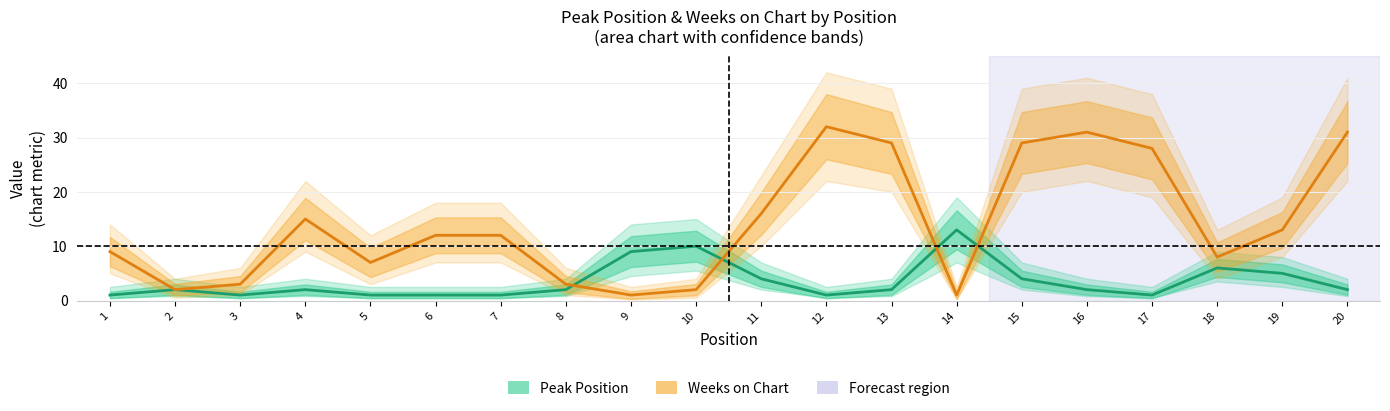

What is the total value across all series at 1?

10